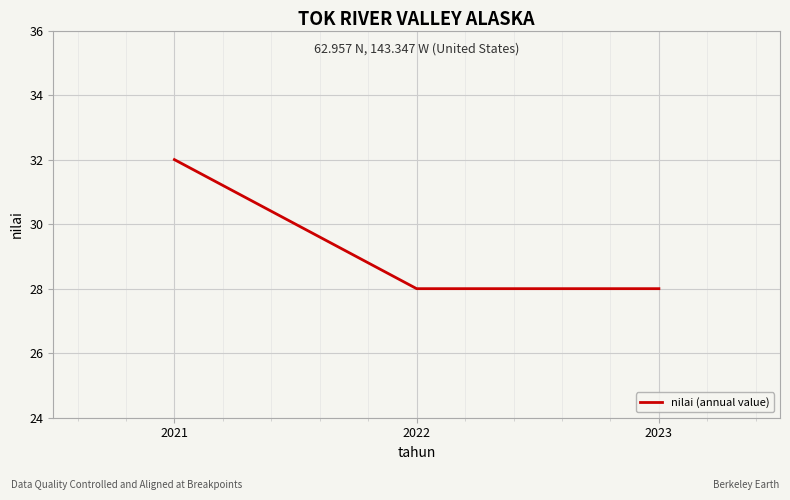

Which label corresponds to the largest value in the chart?

2021